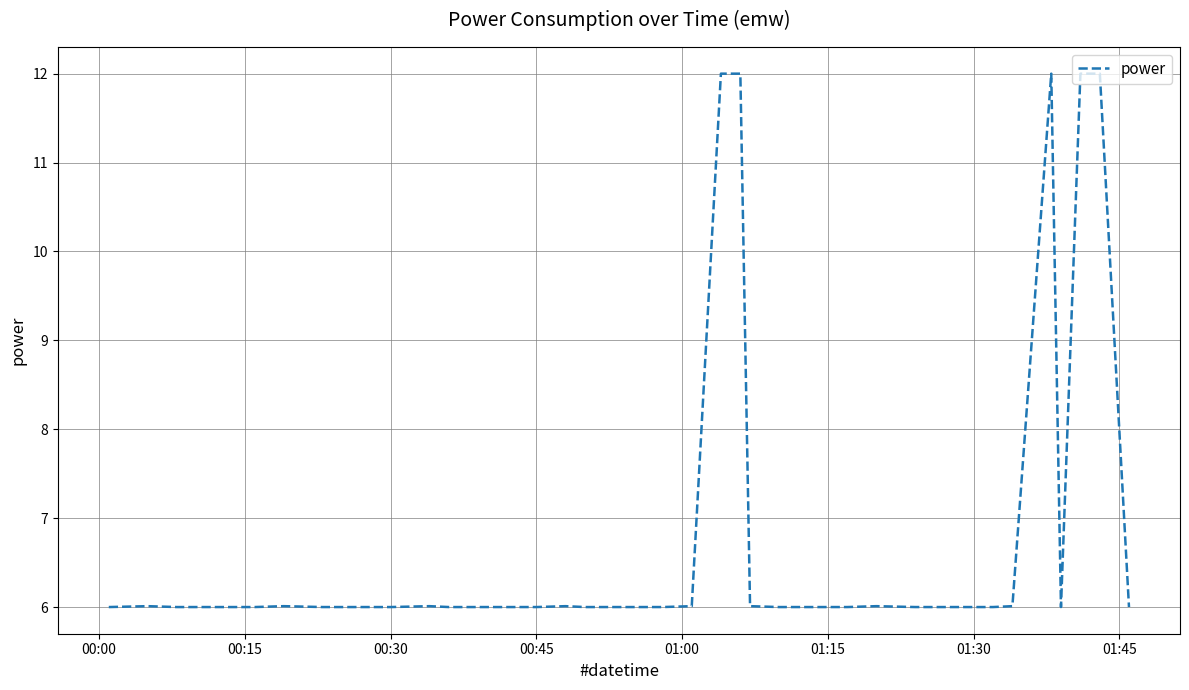

What is the minimum value shown in the chart?

6.0